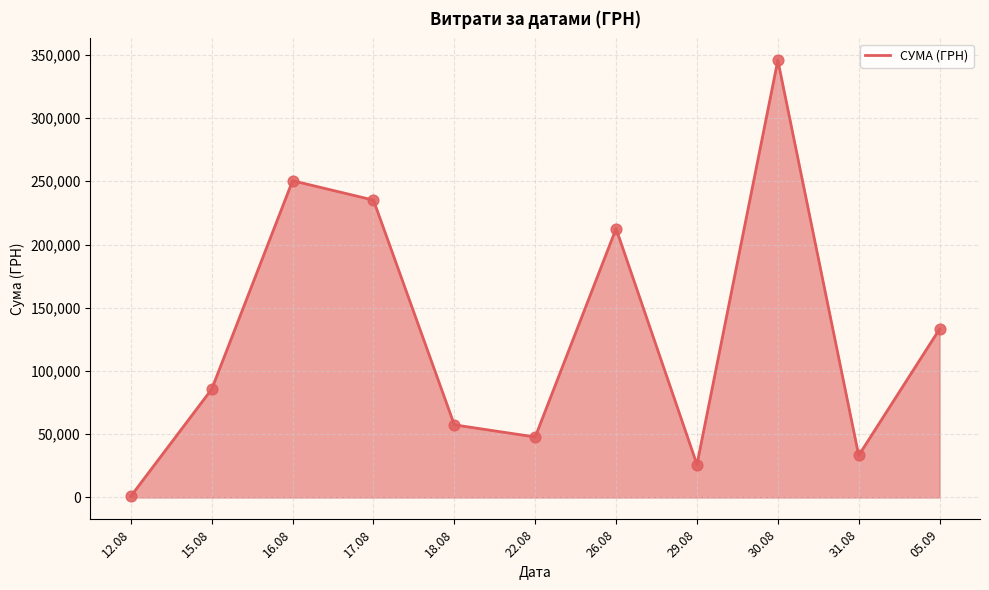

What is the change in value from 15.08 to 18.08?

-28212.9